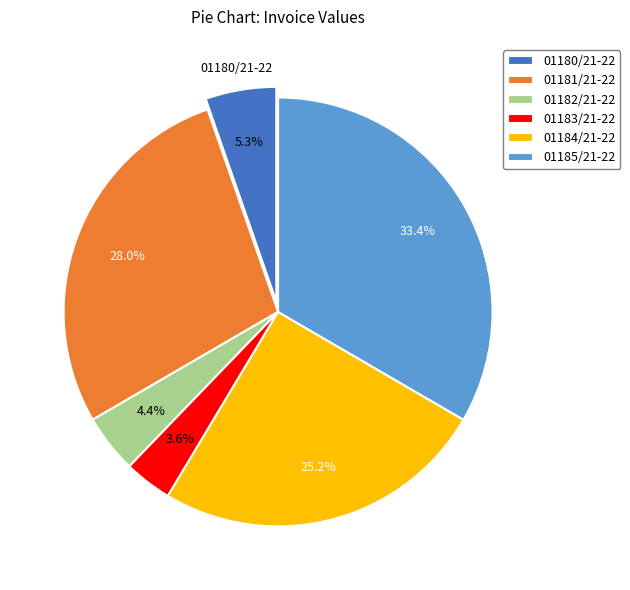

How many slices are in this pie chart?

6